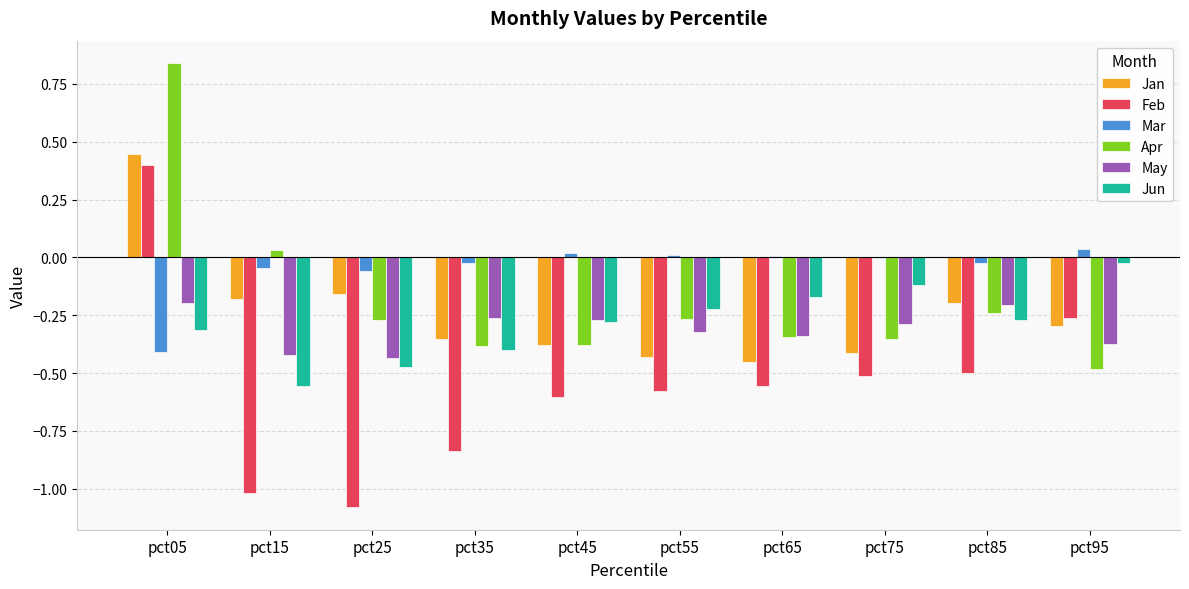

What is the sum of the Feb values at pct85 and pct45?

-1.1